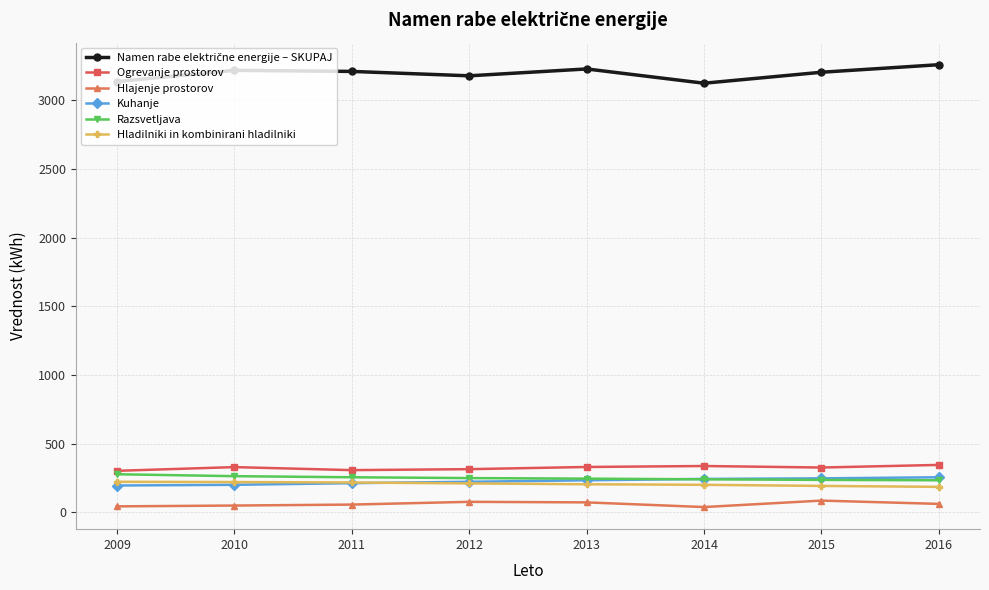

How many values in the Hlajenje prostorov series are below 60?

4